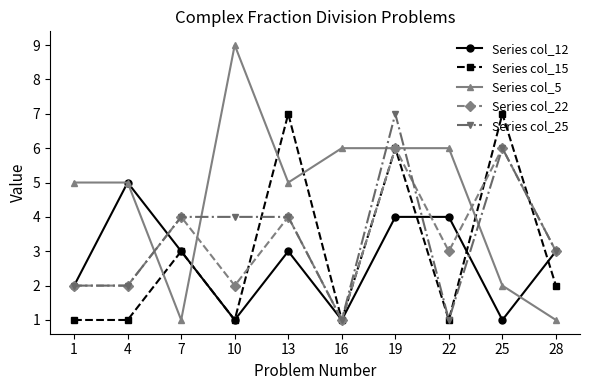

How many Series col_15 values are between 1 and 6?

8